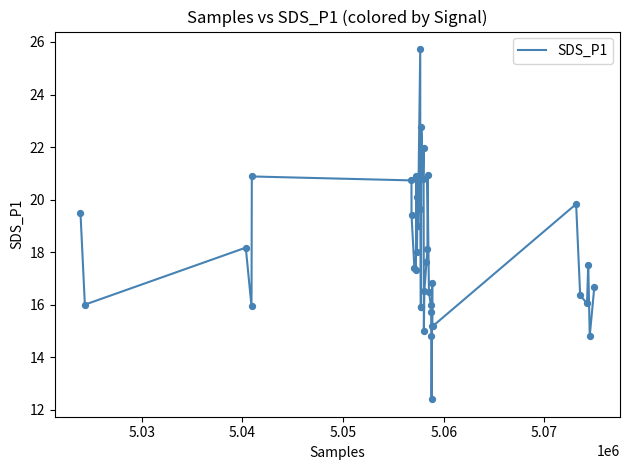

What is the maximum value shown in the chart?

25.7